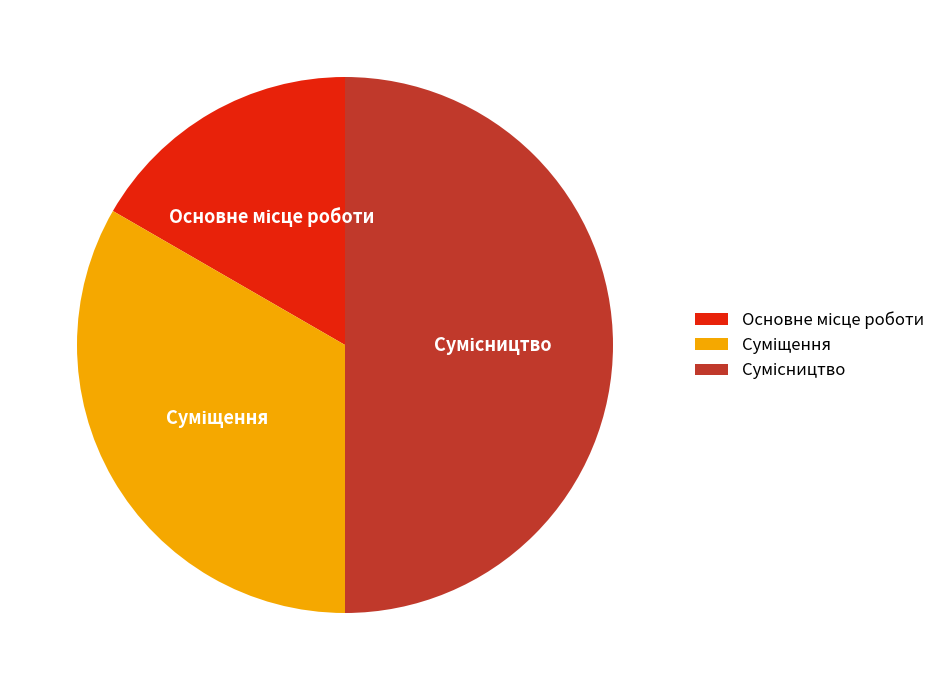

Rank the categories by value from highest to lowest.

Сумісництво, Суміщення, Основне місце роботи